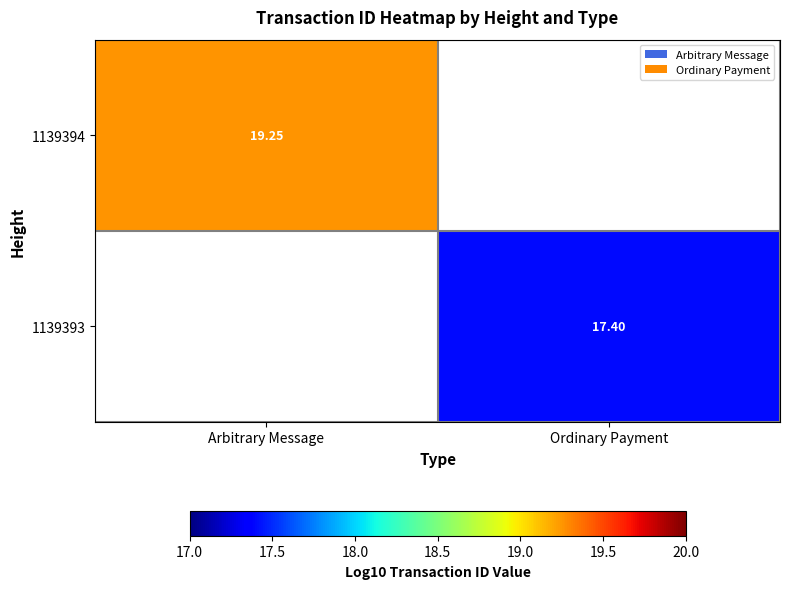

What is the minimum value shown in the chart?

17.4